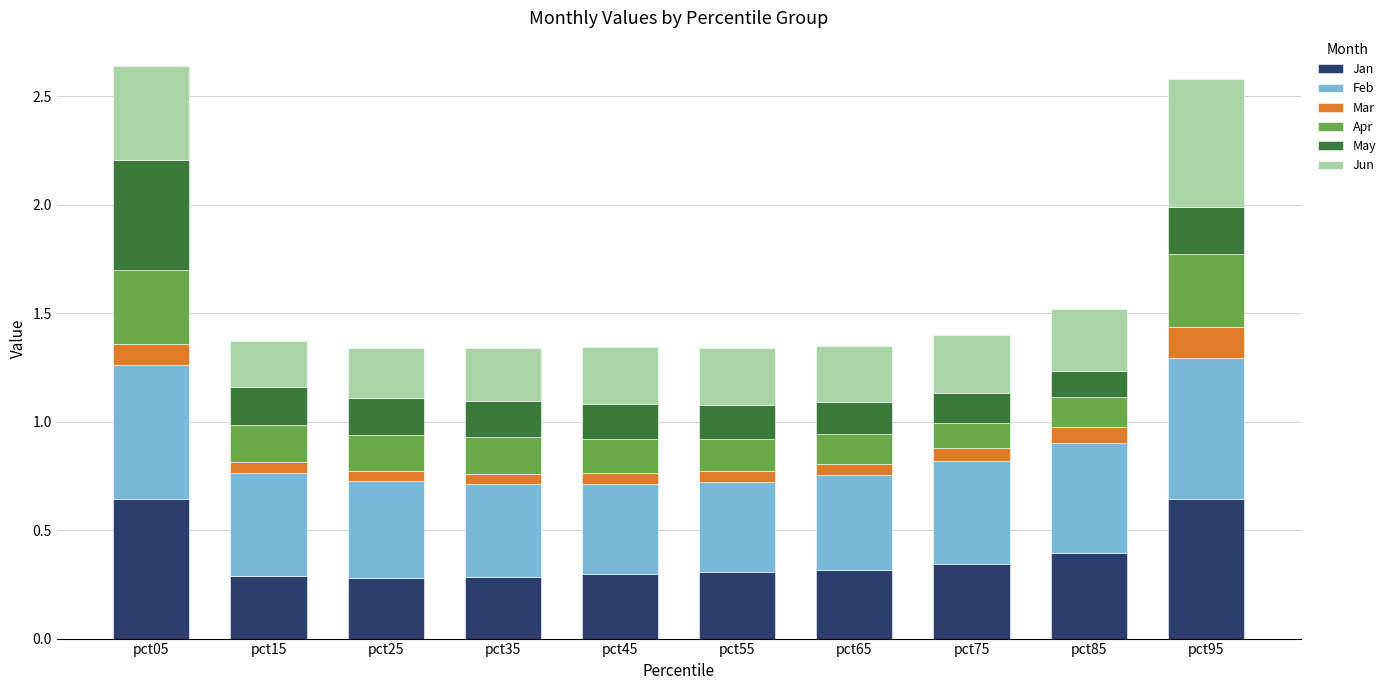

How many bars are there in total?

10